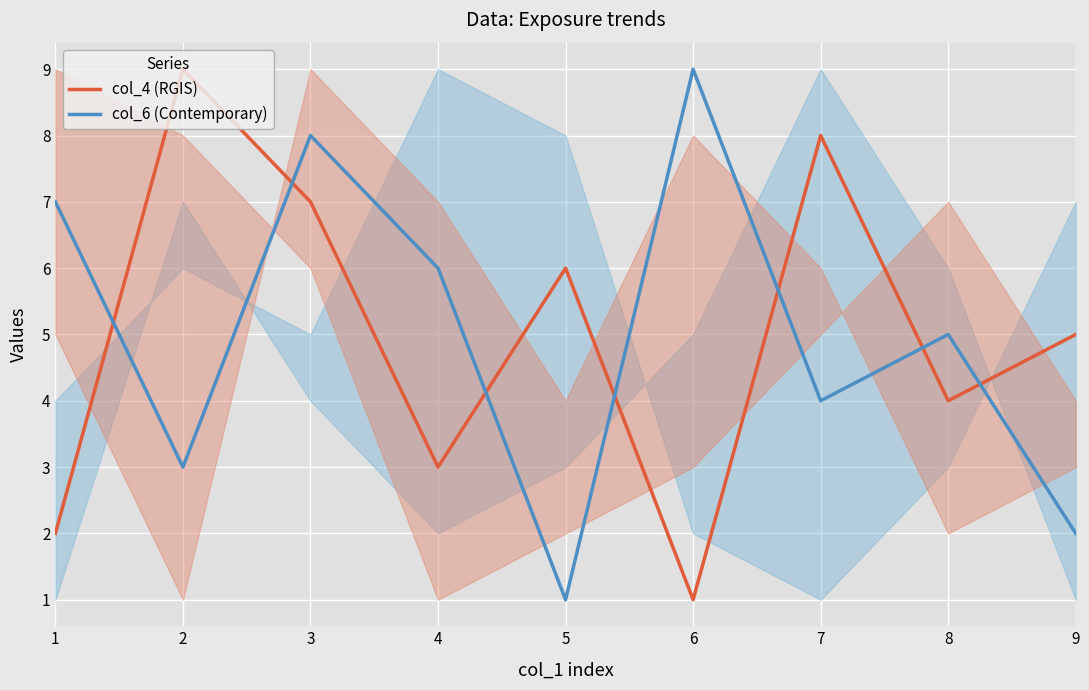

Is this an area chart (filled region under the line)?

No